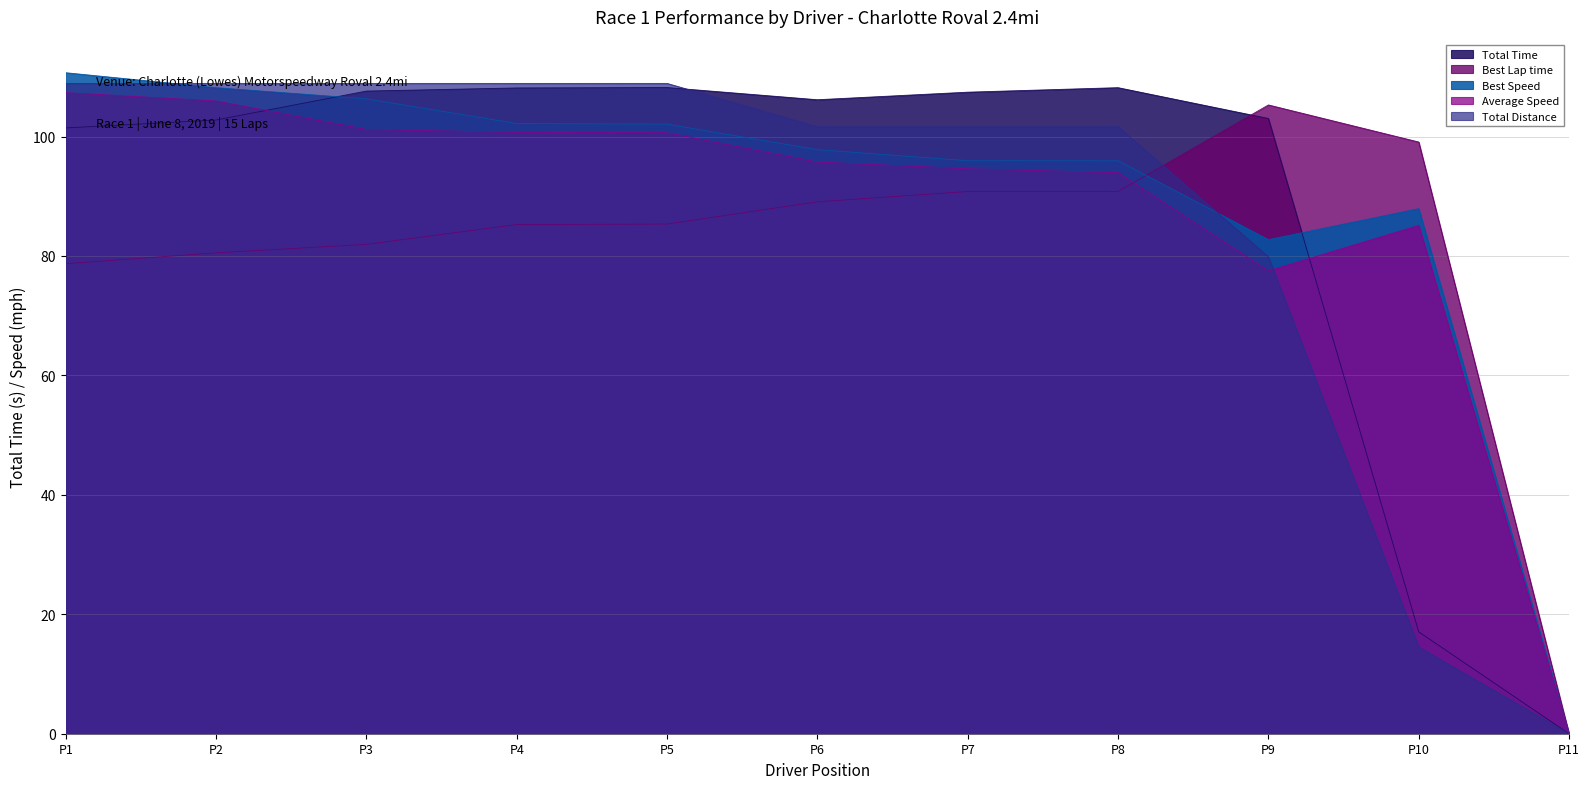

Where is Best Speed nearest to the value 55?

P9